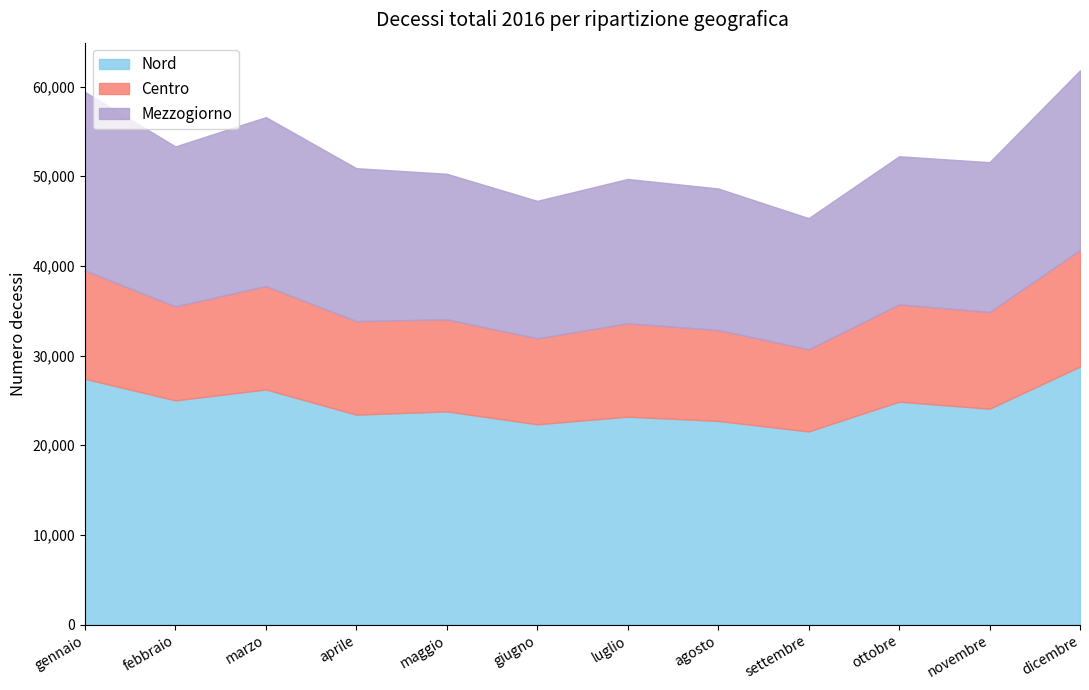

Reading left to right, extract all data points from this chart.

Nord: 27416	25008	26225	23416	23779	22341	23189	22717	21541	24865	24077	28781
Centro: 12082	10472	11529	10423	10266	9584	10413	10135	9163	10849	10784	12989
Mezzogiorno: 19912	17849	18845	17065	16234	15335	16099	15789	14626	16519	16712	20042